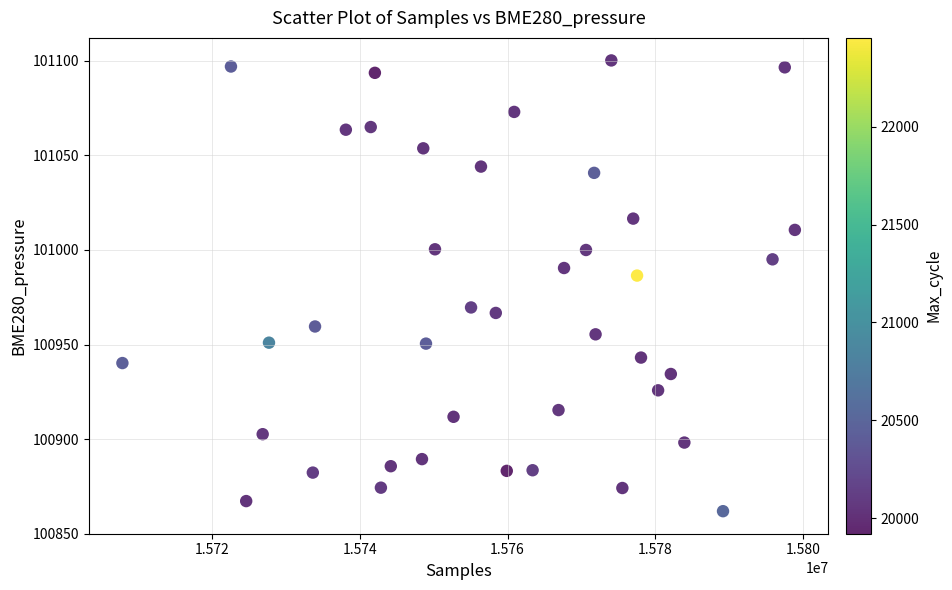

What Y value in the scatter plot is closest to 100981?

100986.4